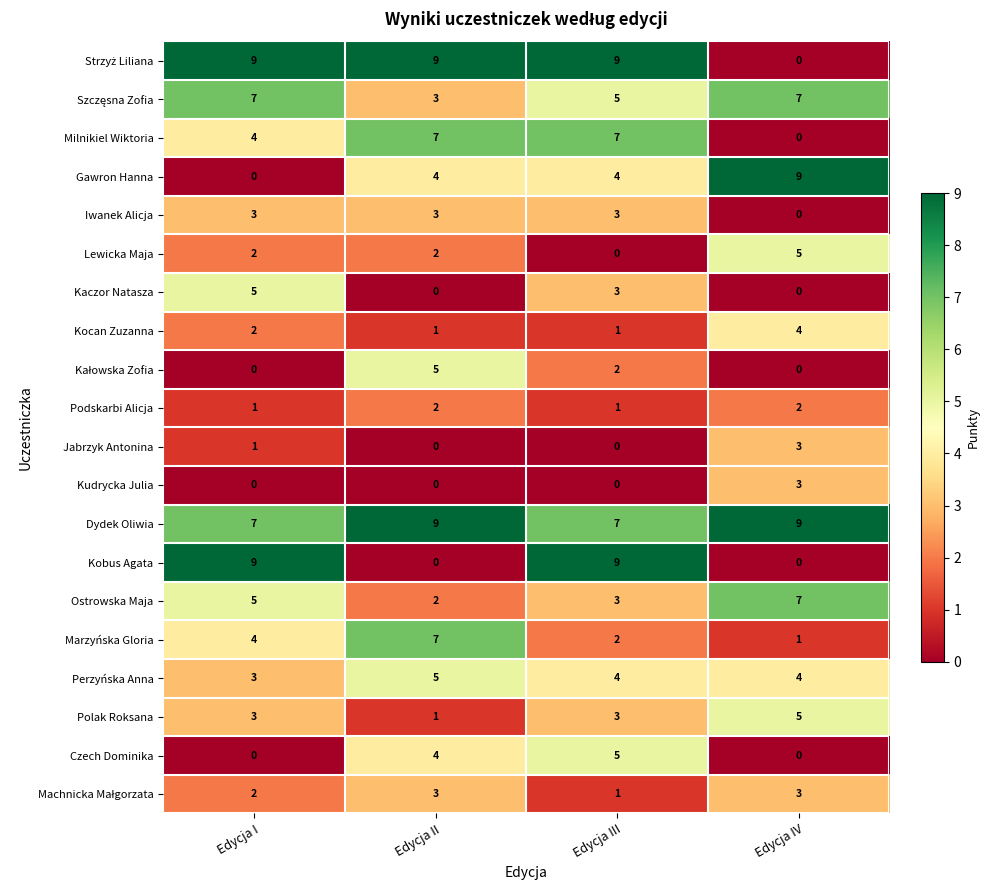

At how many categories does at least one series exceed 1?

4